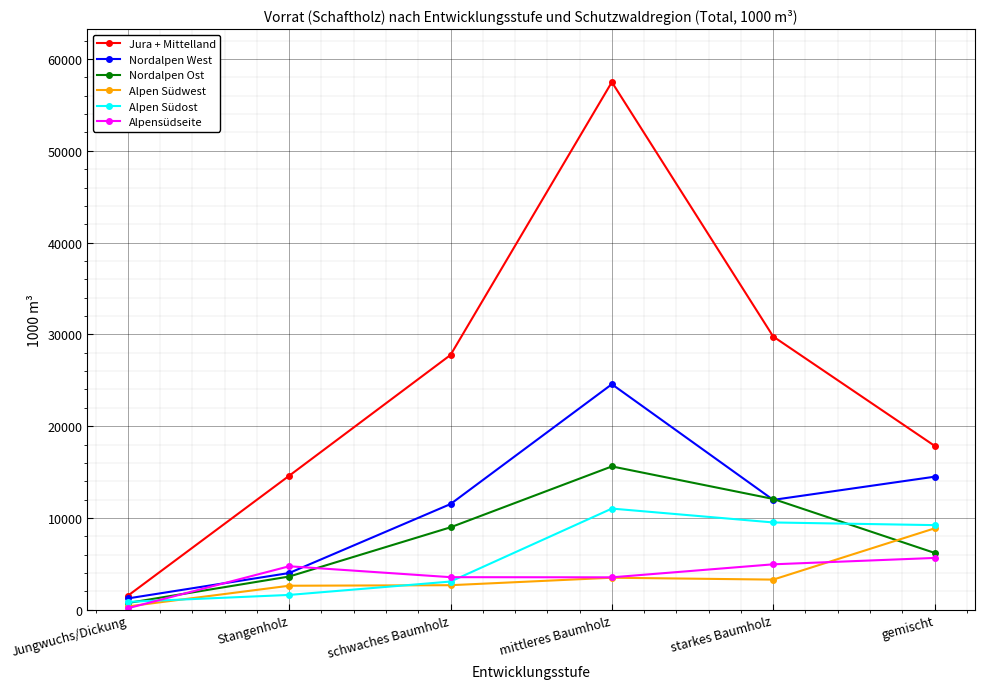

What is the label of the 4th point from the right?

schwaches Baumholz